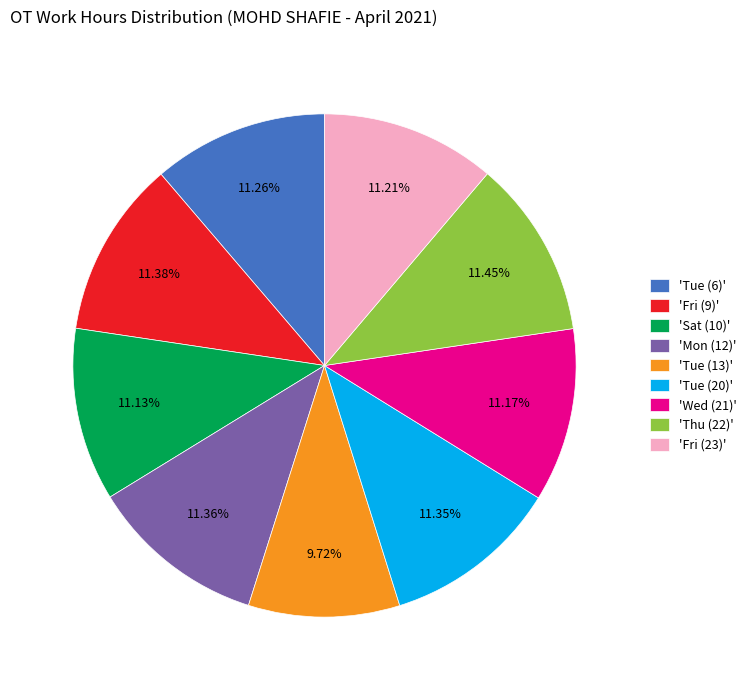

How many slices are in this pie chart?

9